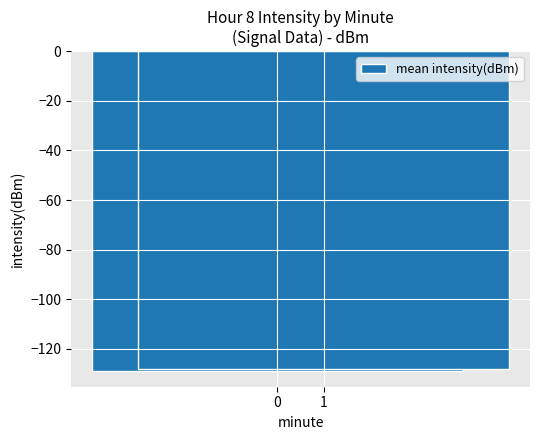

Reading left to right, list all the values displayed in this chart.

-128.8	-128.2